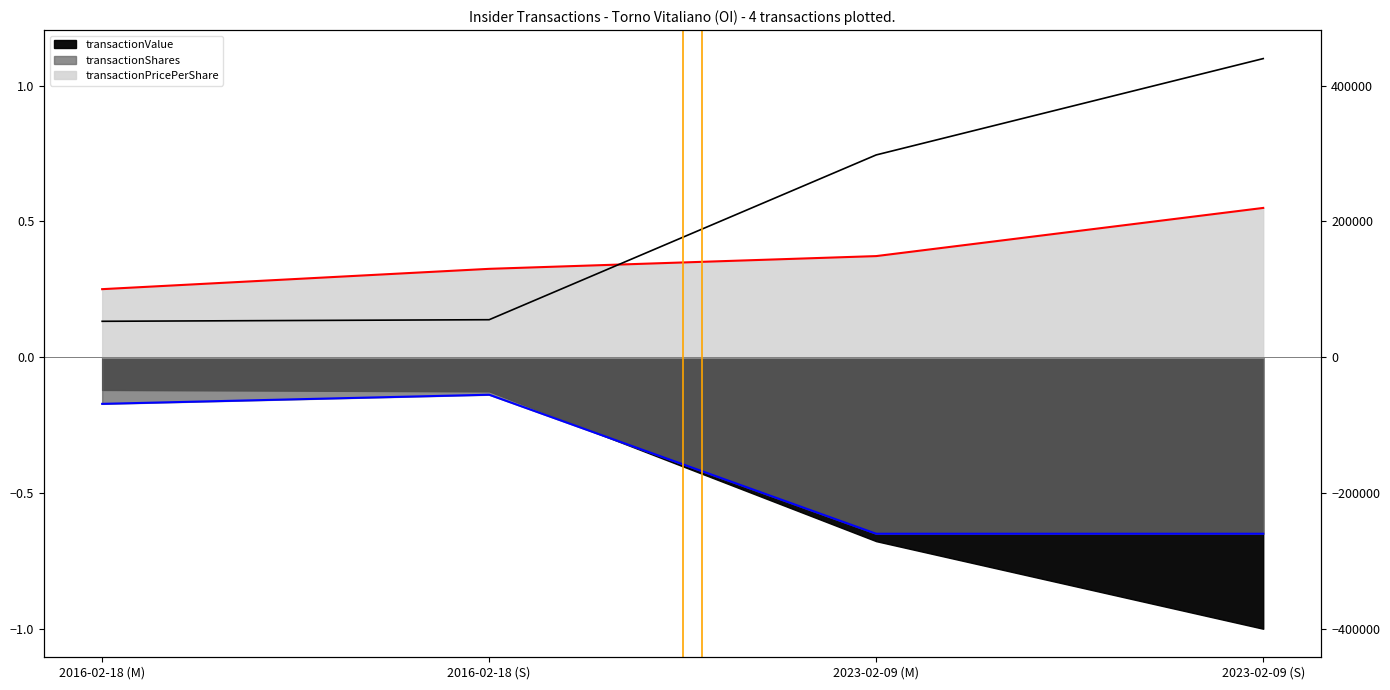

What are all the series names shown in the legend?

transactionPricePerShare, transactionShares, transactionValue